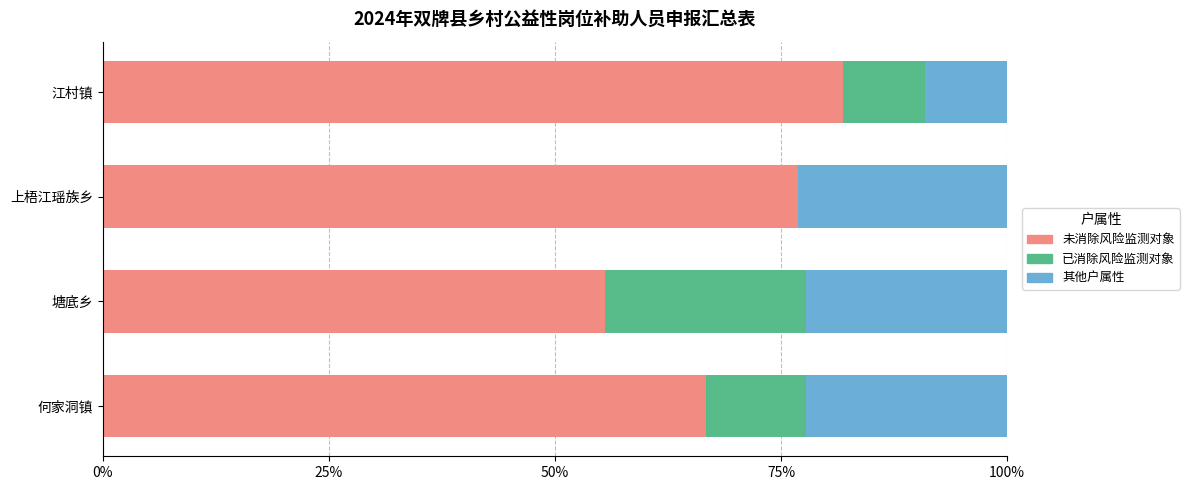

How many series are shown in this chart?

3